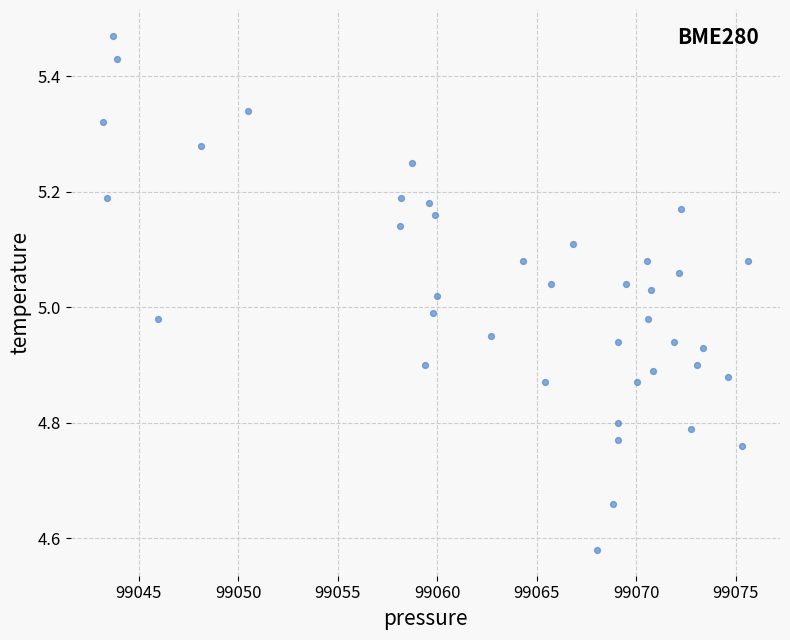

What is the range of X values (max minus min)?

32.4